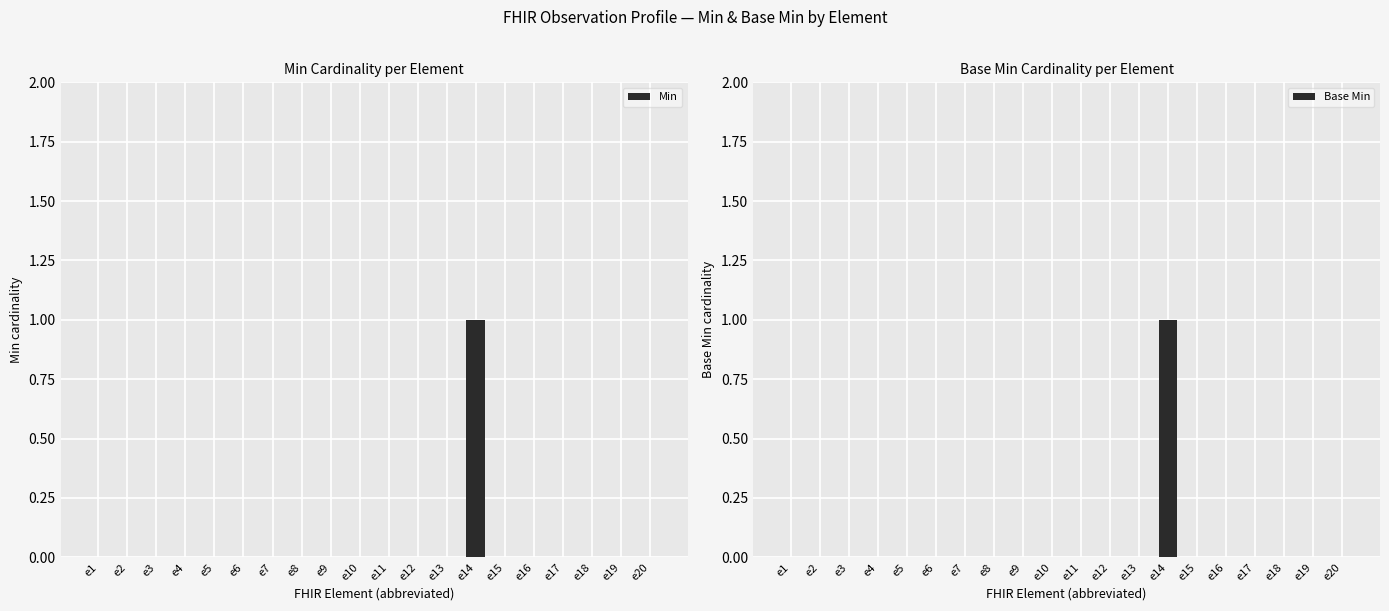

What are all the series names shown in the legend?

Min, Base Min